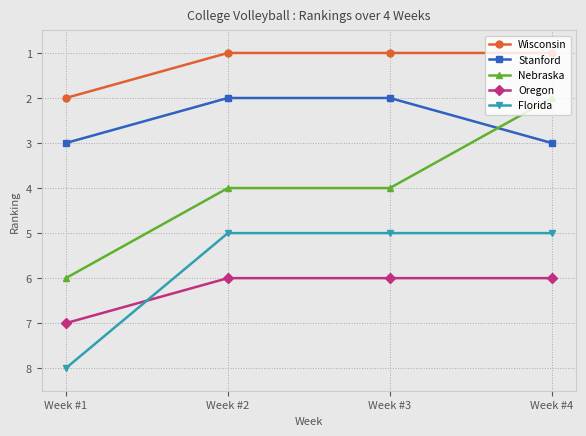

At how many categories does at least one series exceed 4?

4